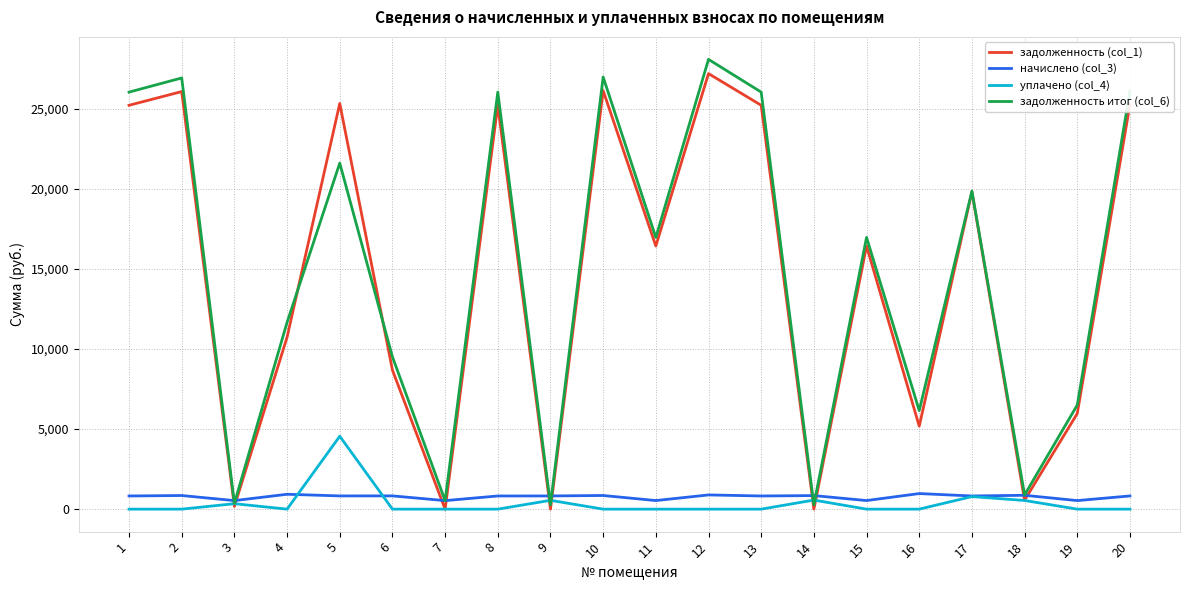

The value of задолженность (col_1) at 17 is 19813.8. True or false?

True